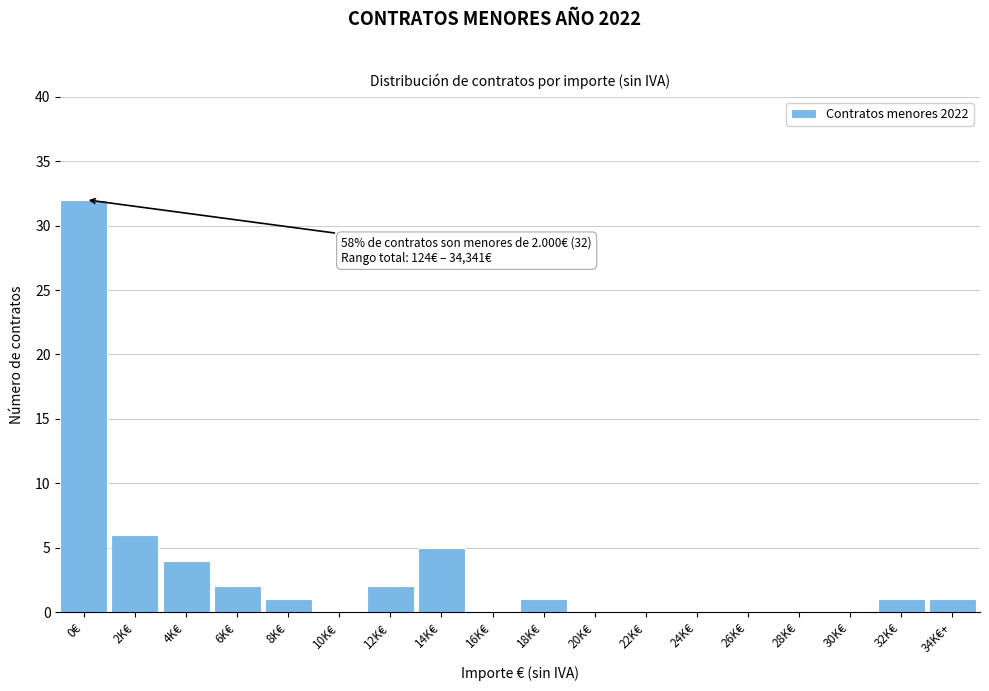

Reading right to left, extract all data points from this chart.

34K€+=1	32K€=1	30K€=0	28K€=0	26K€=0	24K€=0	22K€=0	20K€=0	18K€=1	16K€=0	14K€=5	12K€=2	10K€=0	8K€=1	6K€=2	4K€=4	2K€=6	0€=32